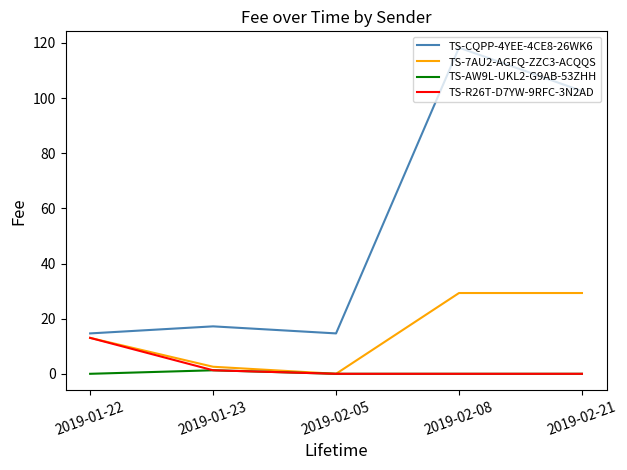

Is it true that TS-R26T-D7YW-9RFC-3N2AD equals -6.8 at 2019-02-08?

False